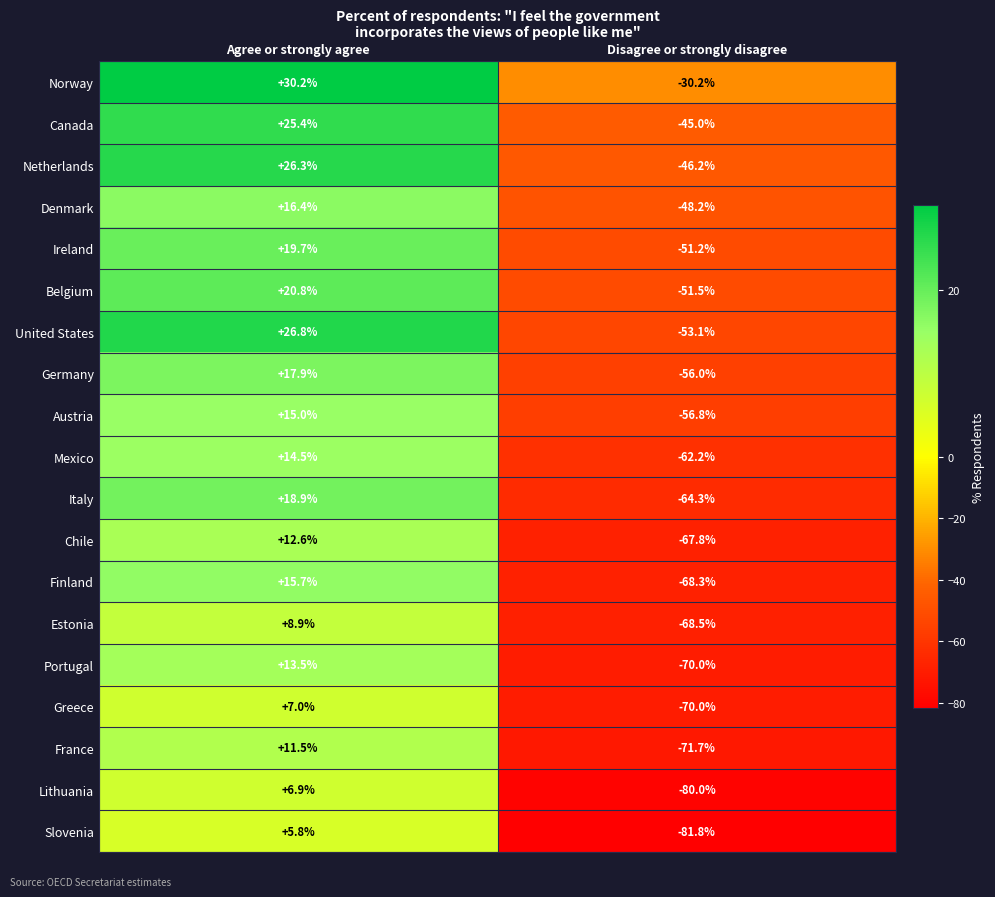

At which label does Belgium first exceed 20?

Agree or strongly agree